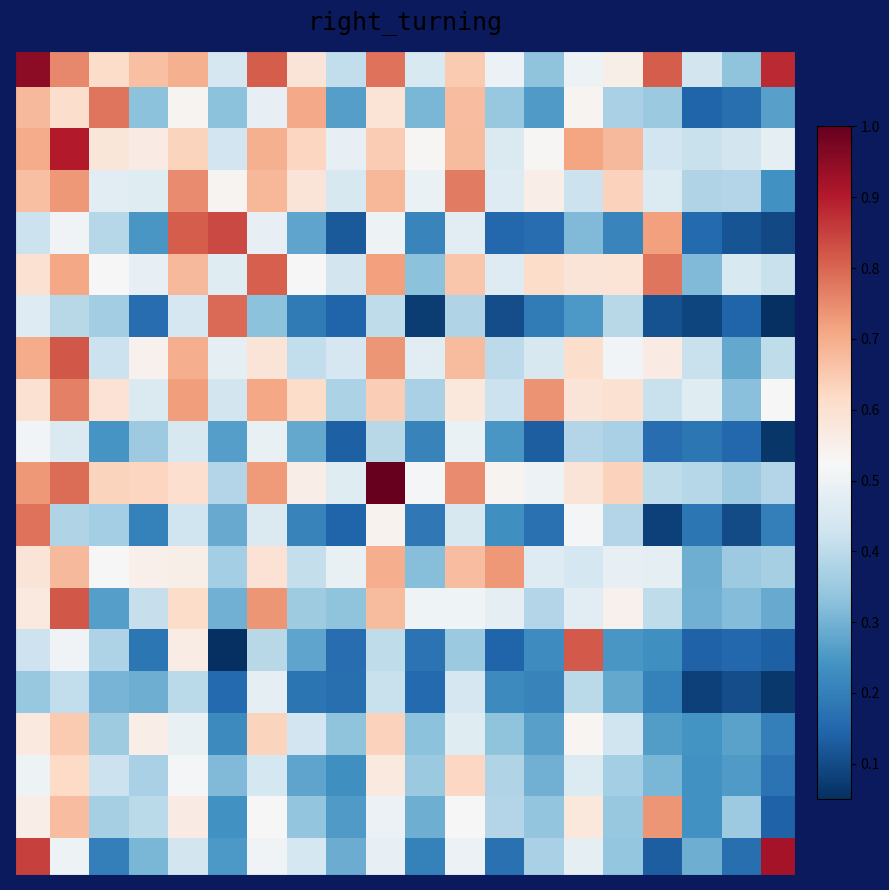

How many series are shown in this chart?

20